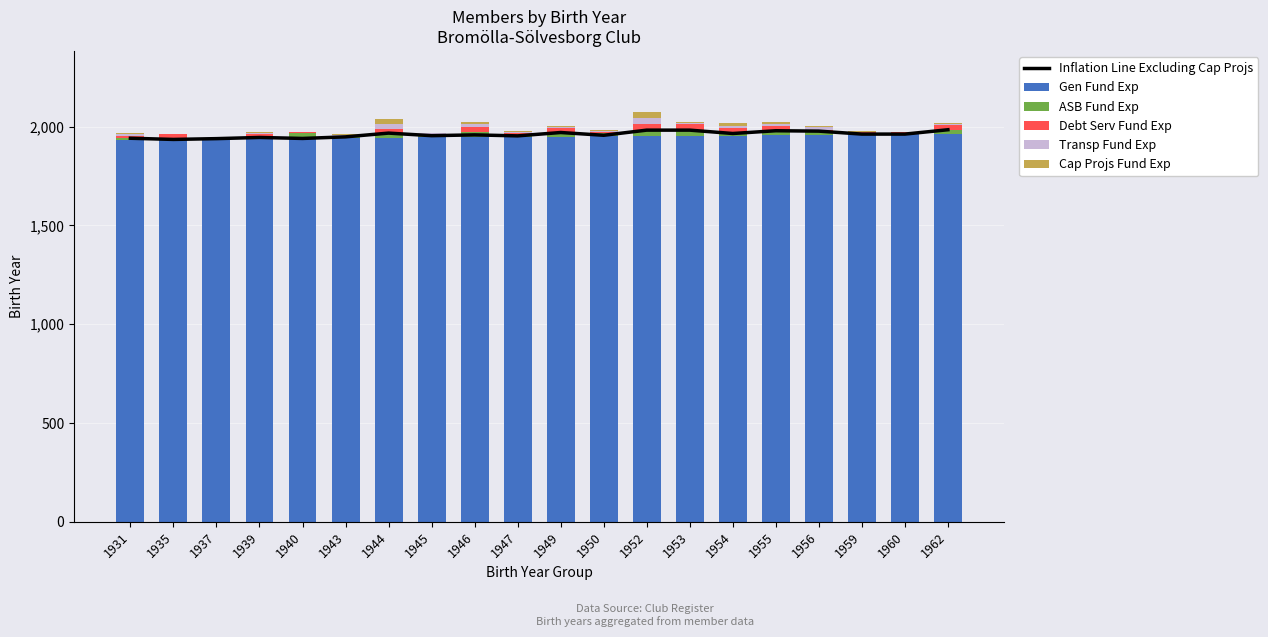

How many distinct data groups are displayed?

6